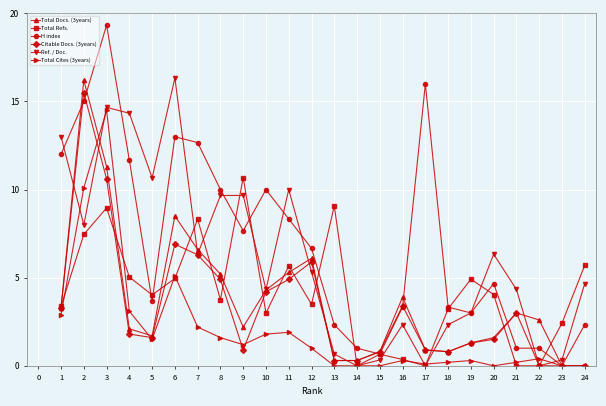

What are all the series names shown in the legend?

Total Docs. (3years), Total Refs., H index, Citable Docs. (3years), Ref. / Doc., Total Cites (3years)